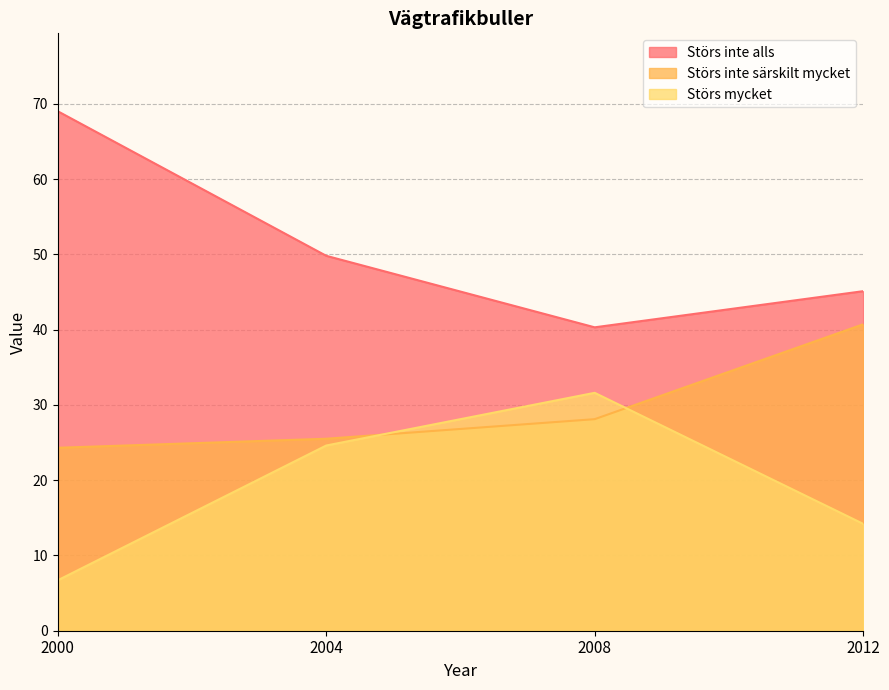

How many lines are shown in the chart?

3